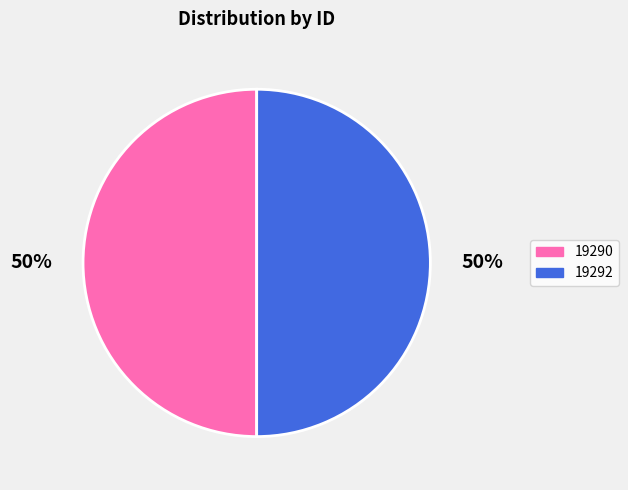

To the nearest percent, what is the average slice percentage?

50%